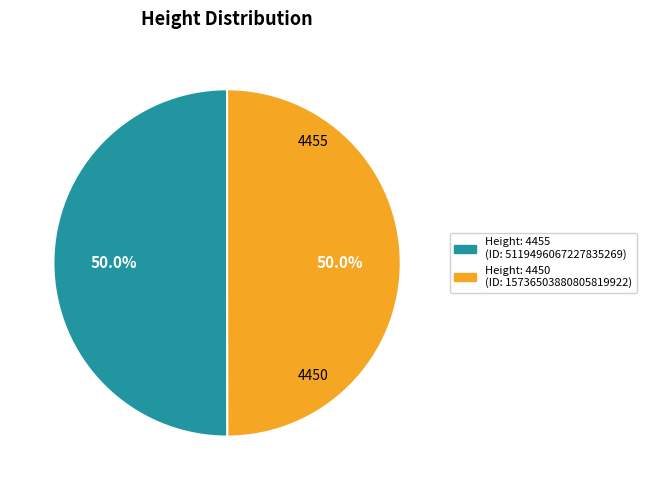

Which category accounts for the majority?

4455